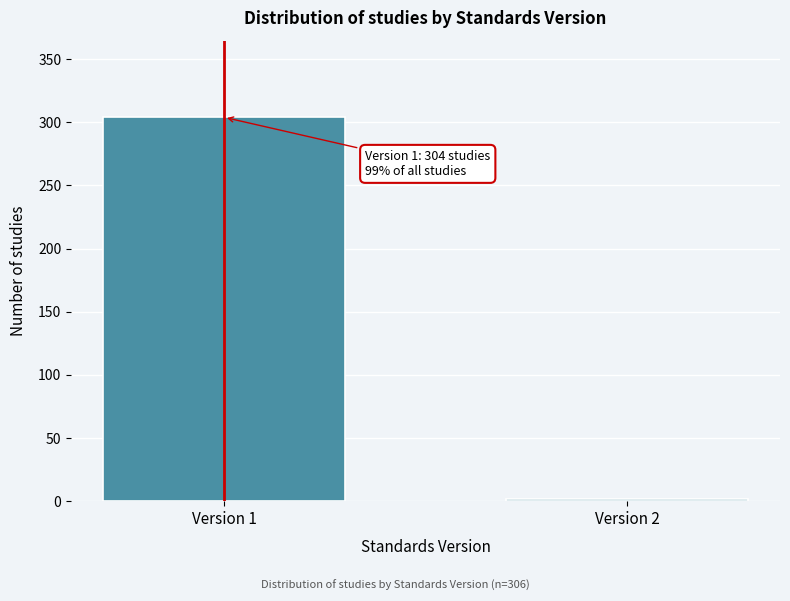

Reading left to right, transcribe all the data shown in this chart.

Version 1=304	Version 2=2